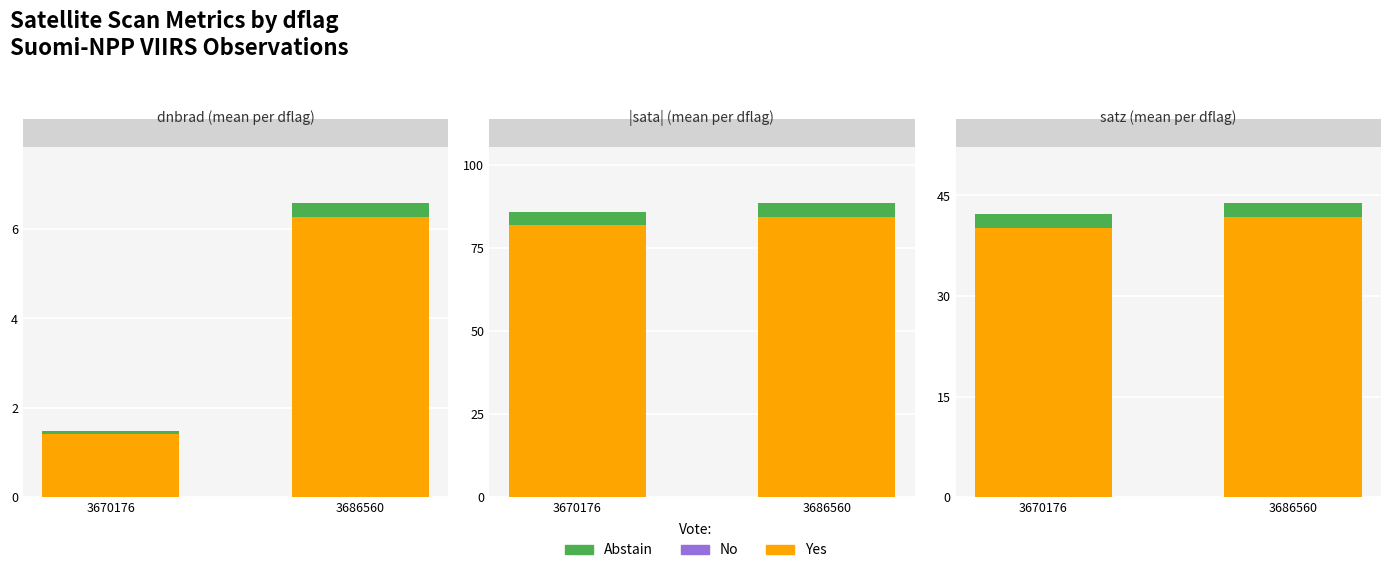

Rank the categories by Yes value from lowest to highest.

3670176, 3686560